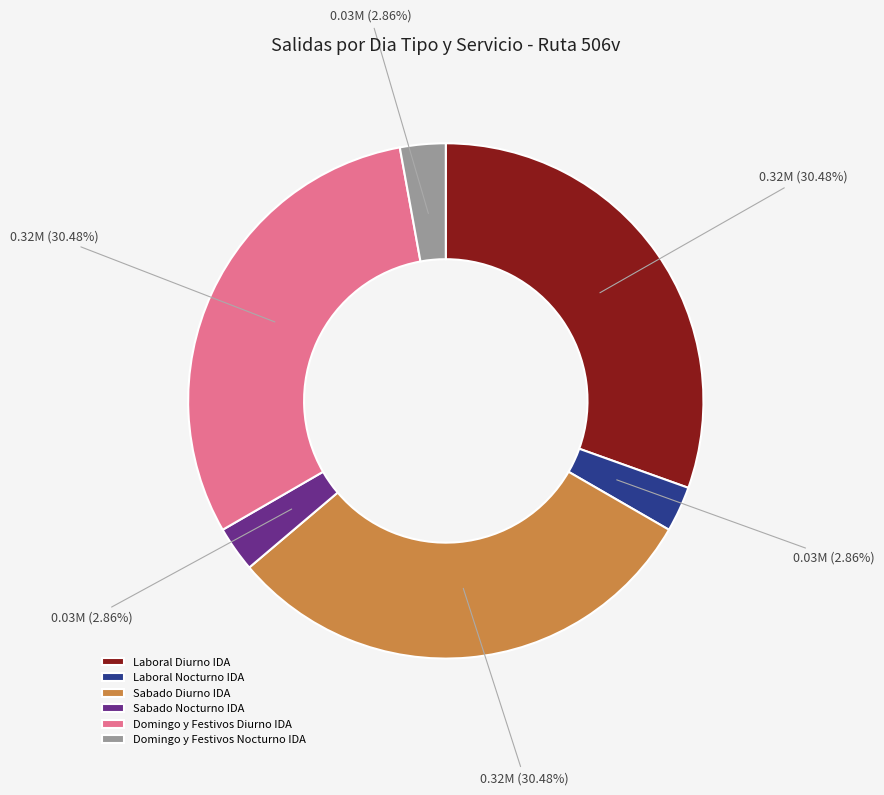

To the nearest percent, what is the average slice percentage?

17%